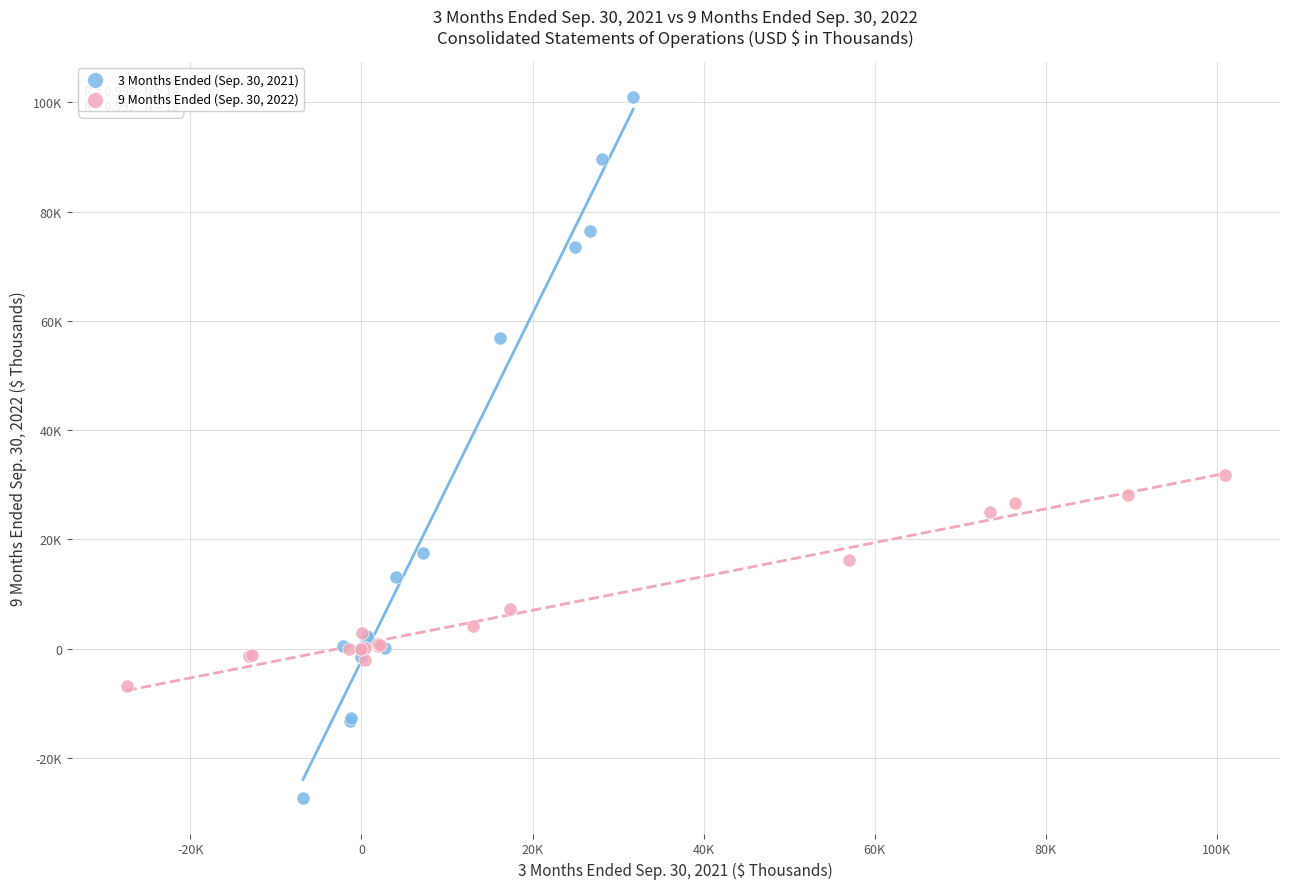

Which series contains the highest Y value?

3 Months Ended (Sep. 30, 2021)